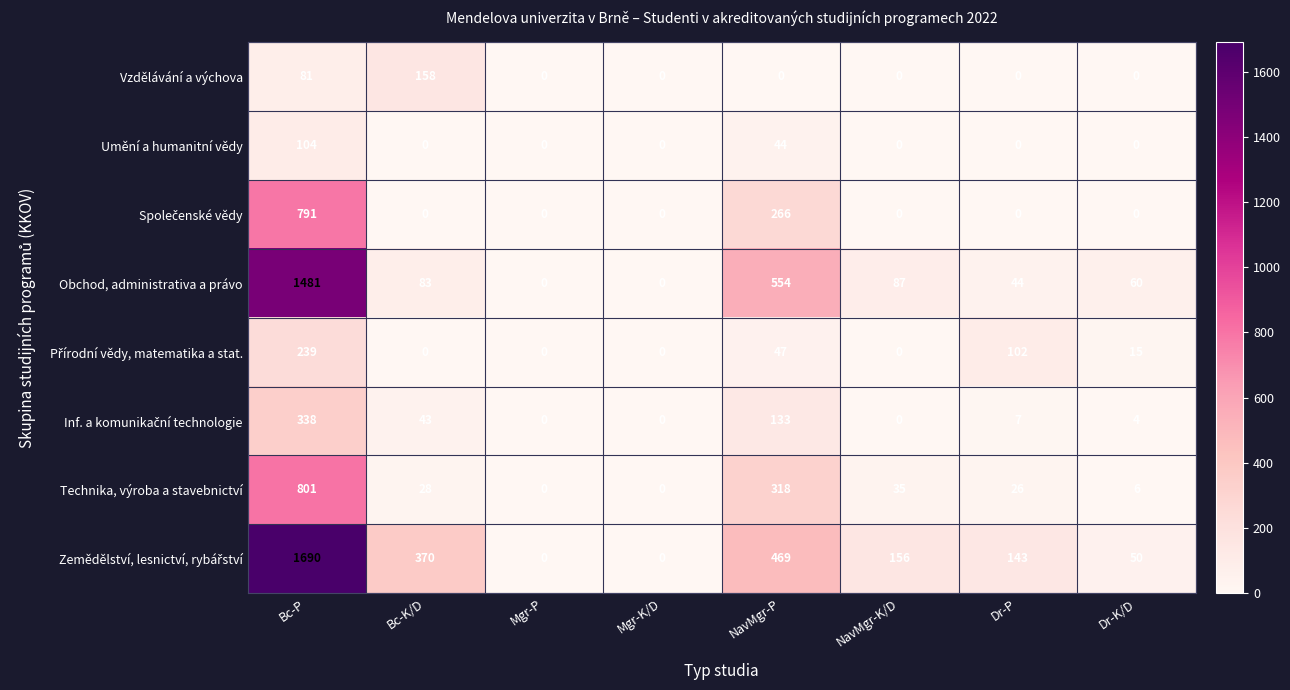

Is it true that Technika, výroba a stavebnictví equals 462 at Bc-P?

False